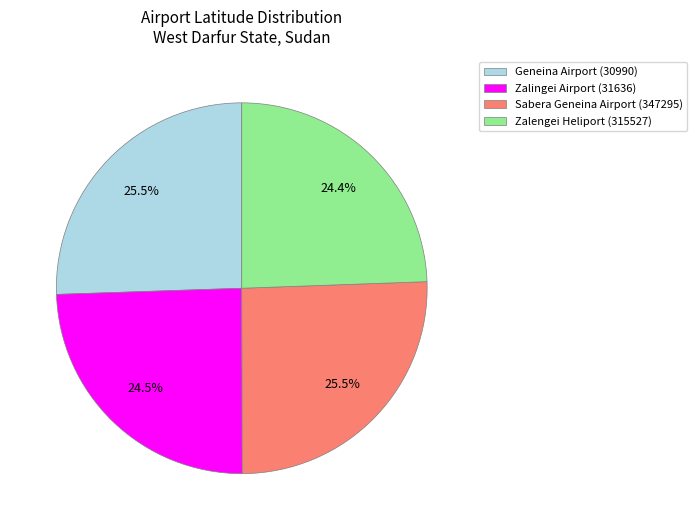

What is the ratio of the value at Zalengei Heliport (315527) to the value at Geneina Airport (30990)?

1.0